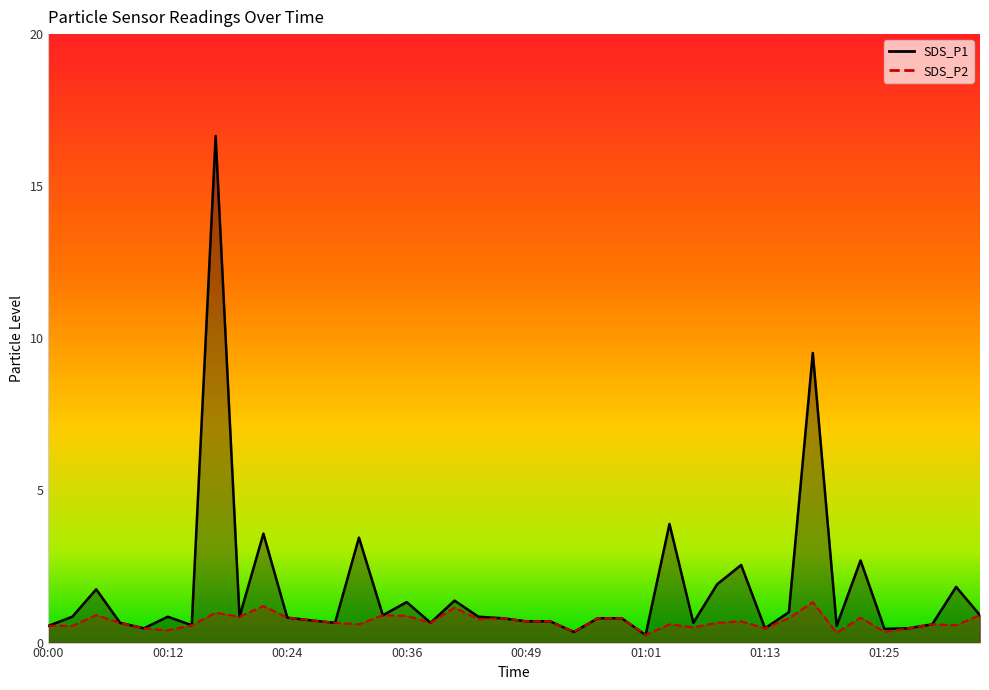

Between 00:44 and 01:13, which series saw the biggest shift?

SDS_P1